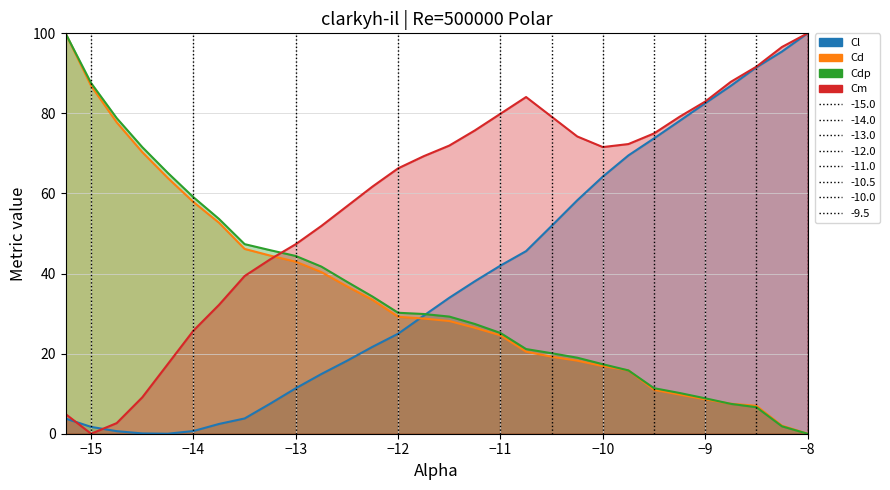

True or false: Cl has more than 0 interior local peaks.

False